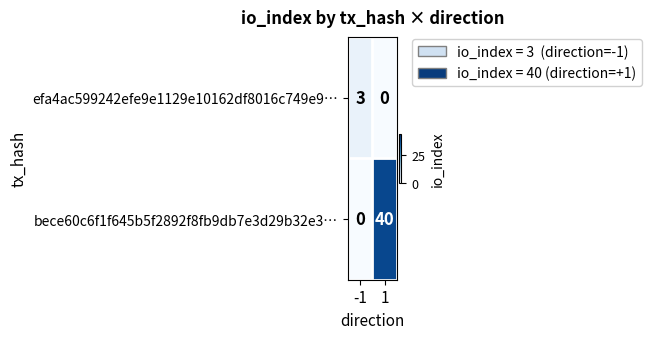

At which category is the sum across all series the highest?

1